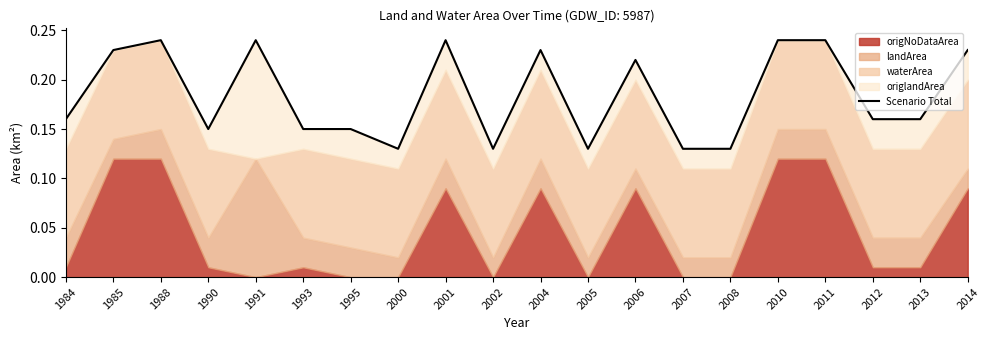

Reading right to left, list all the values displayed in this chart.

2014=0.2	2013=0.2	2012=0.2	2011=0.2	2010=0.2	2008=0.1	2007=0.1	2006=0.2	2005=0.1	2004=0.2	2002=0.1	2001=0.2	2000=0.1	1995=0.1	1993=0.1	1991=0.2	1990=0.1	1988=0.2	1985=0.2	1984=0.2